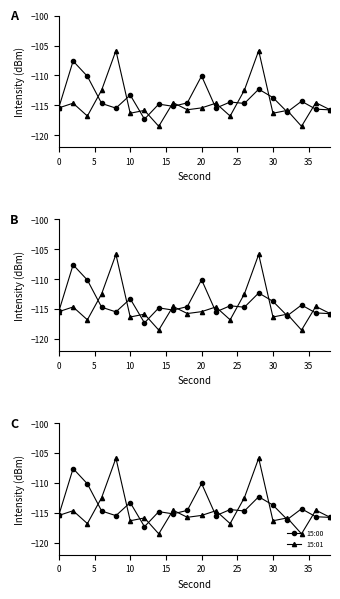

Between 20 and 30, which is larger?

20